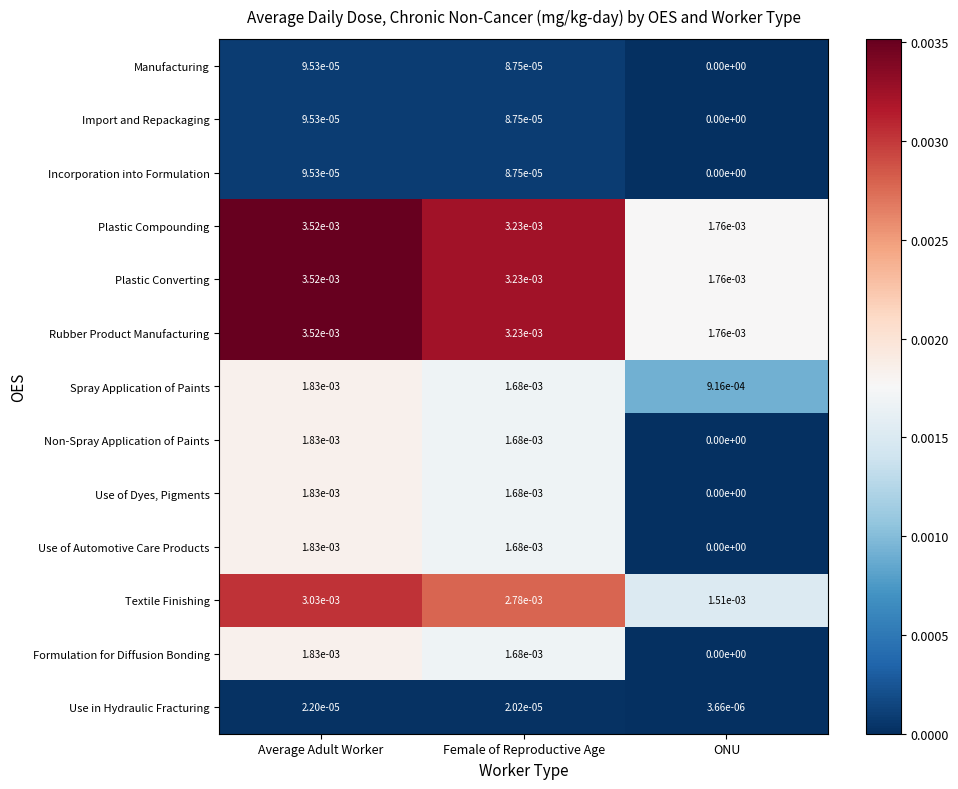

At which label is Incorporation into Formulation closest to 0?

ONU